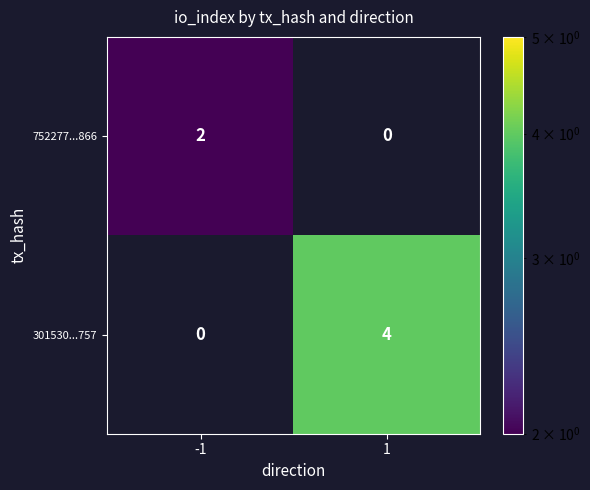

Reading left to right, what are all the values shown in this chart?

752277...866: 2	0
301530...757: 0	4